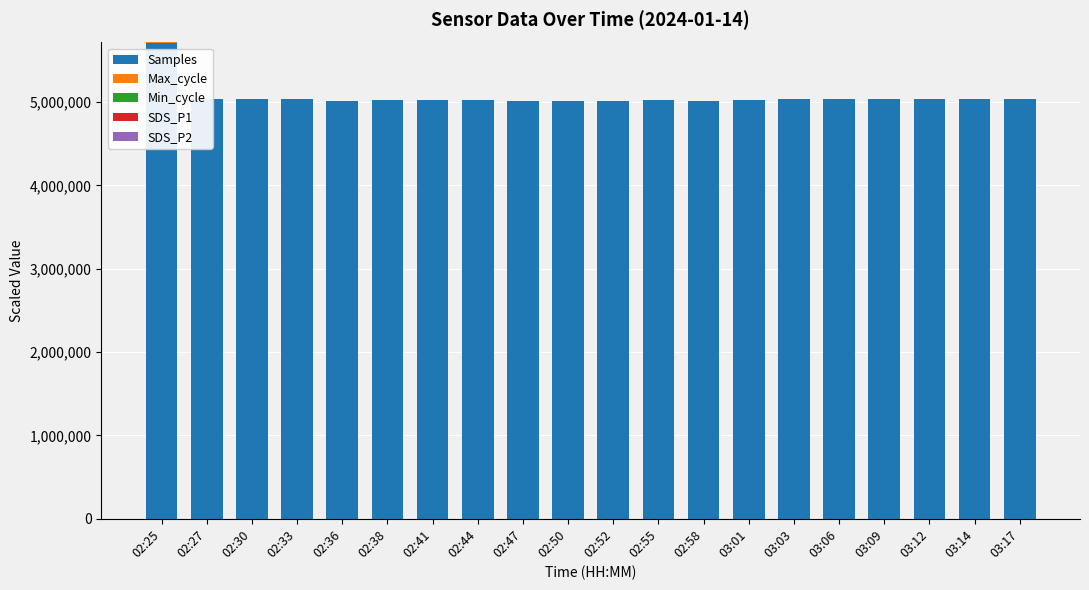

Which series has the largest total across all categories?

Samples